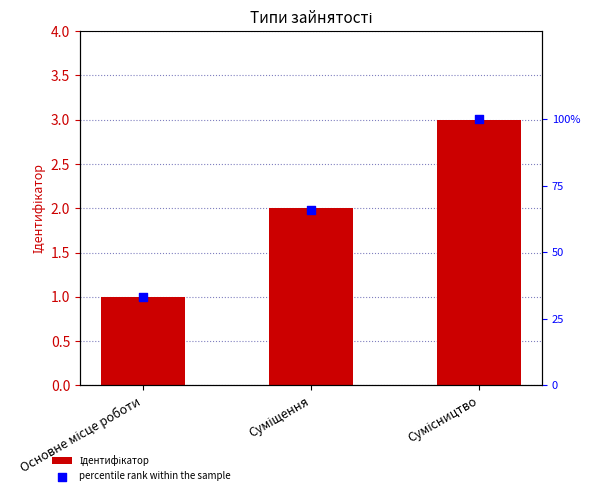

At how many categories does at least one series exceed 13?

3